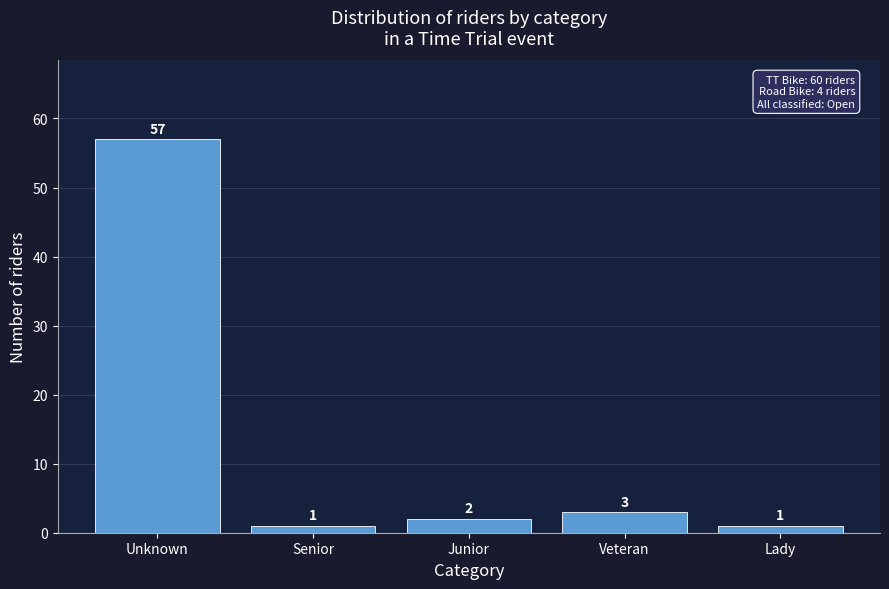

Reading left to right, list all the values displayed in this chart.

57	1	2	3	1